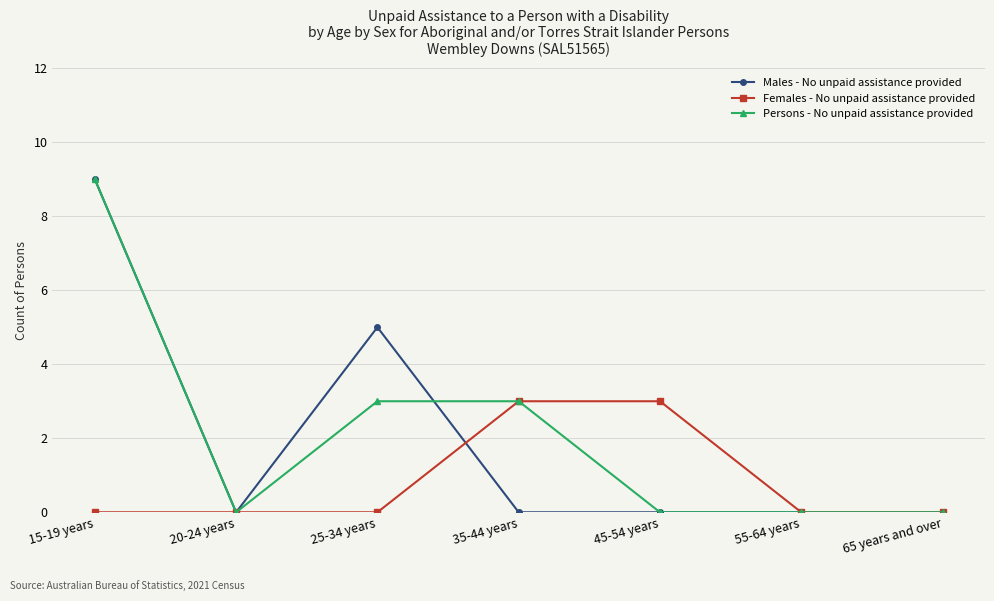

What is the average value of the Persons - No unpaid assistance provided series?

2